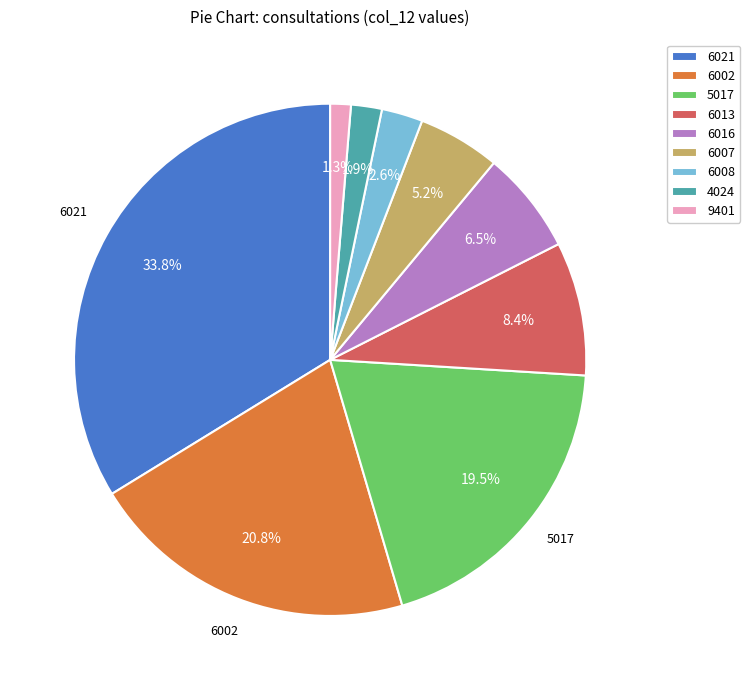

Combined, what portion of the pie is 6002 and 4024?

22.7%